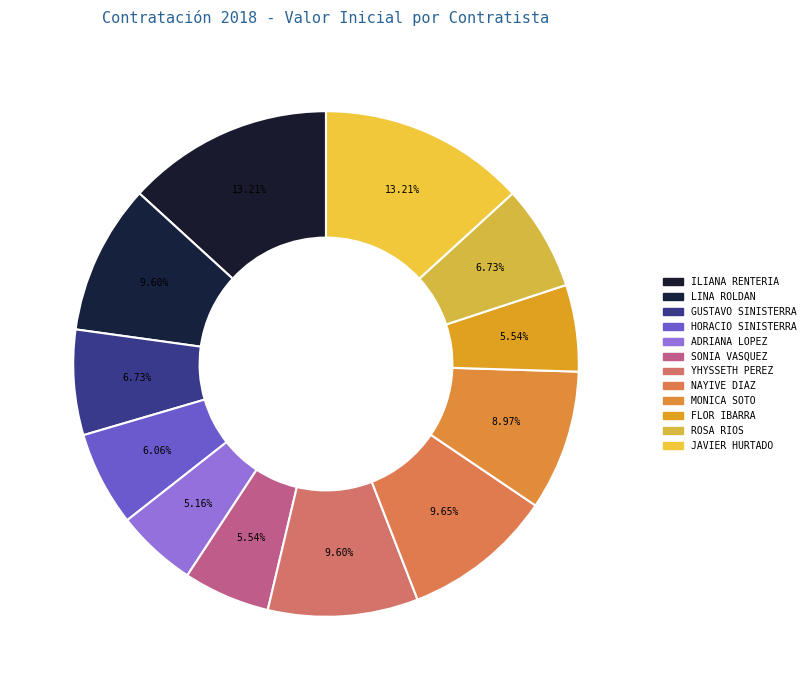

How many slices are in this pie chart?

12